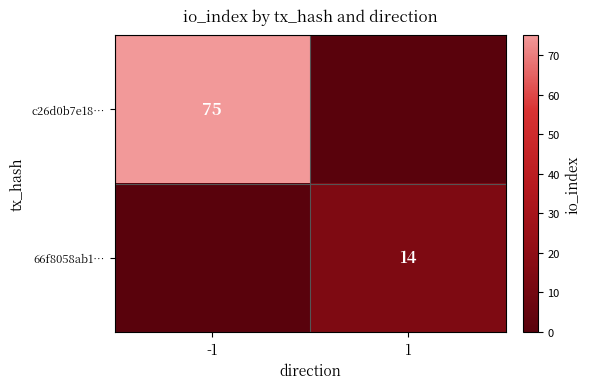

Which category has the highest value across all series?

-1